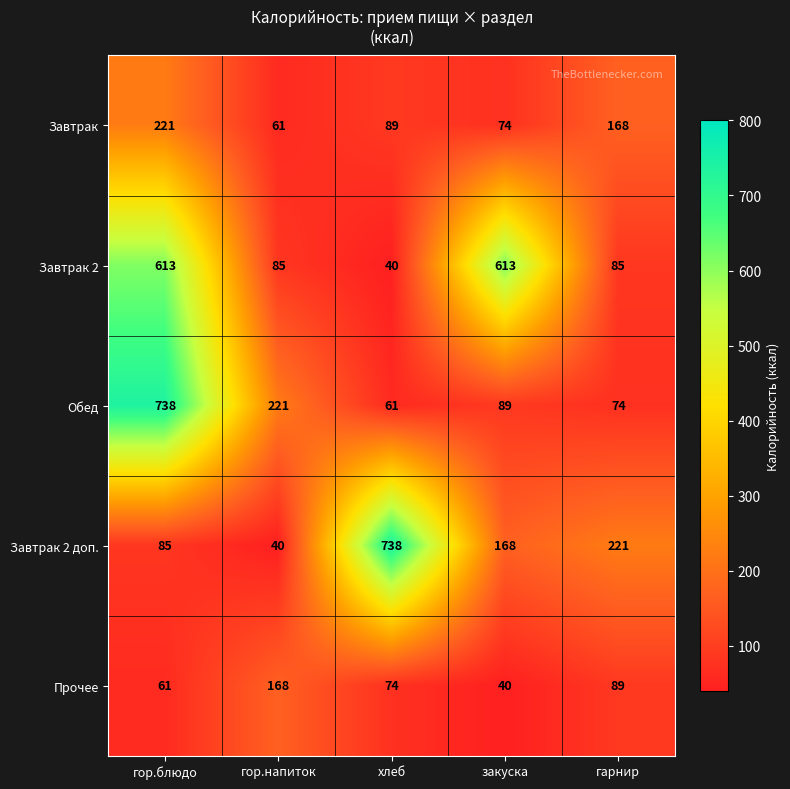

What is the average value of the Обед series?

237